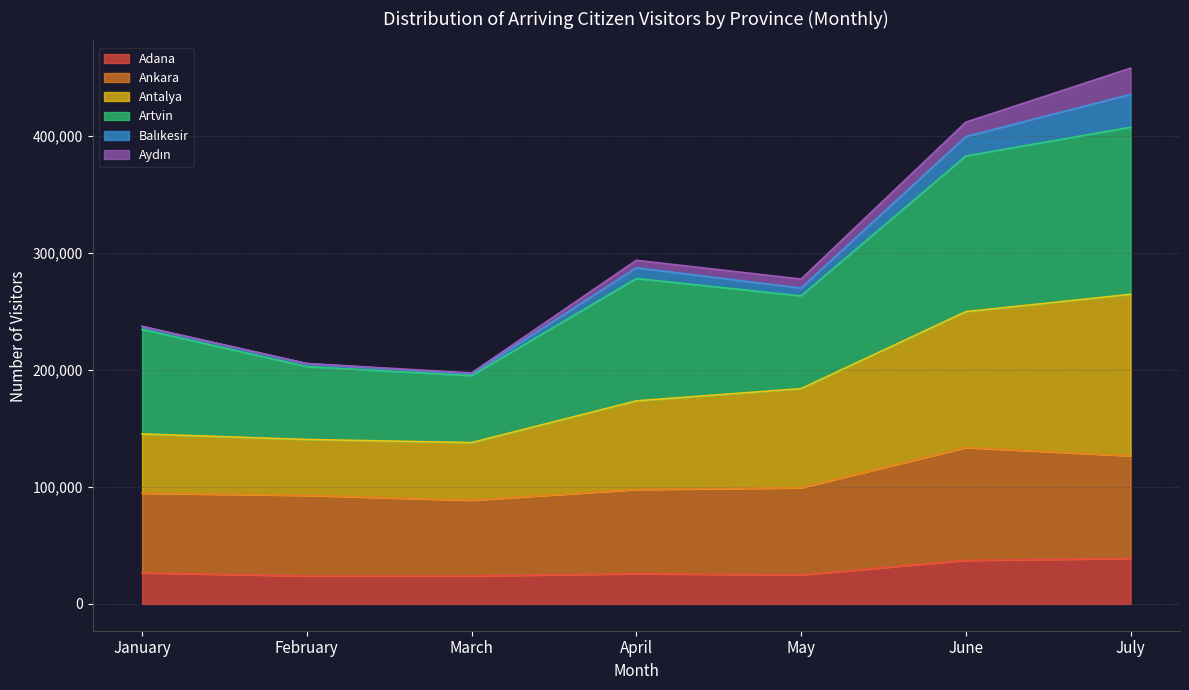

What is the lowest value of the Adana series?

23963